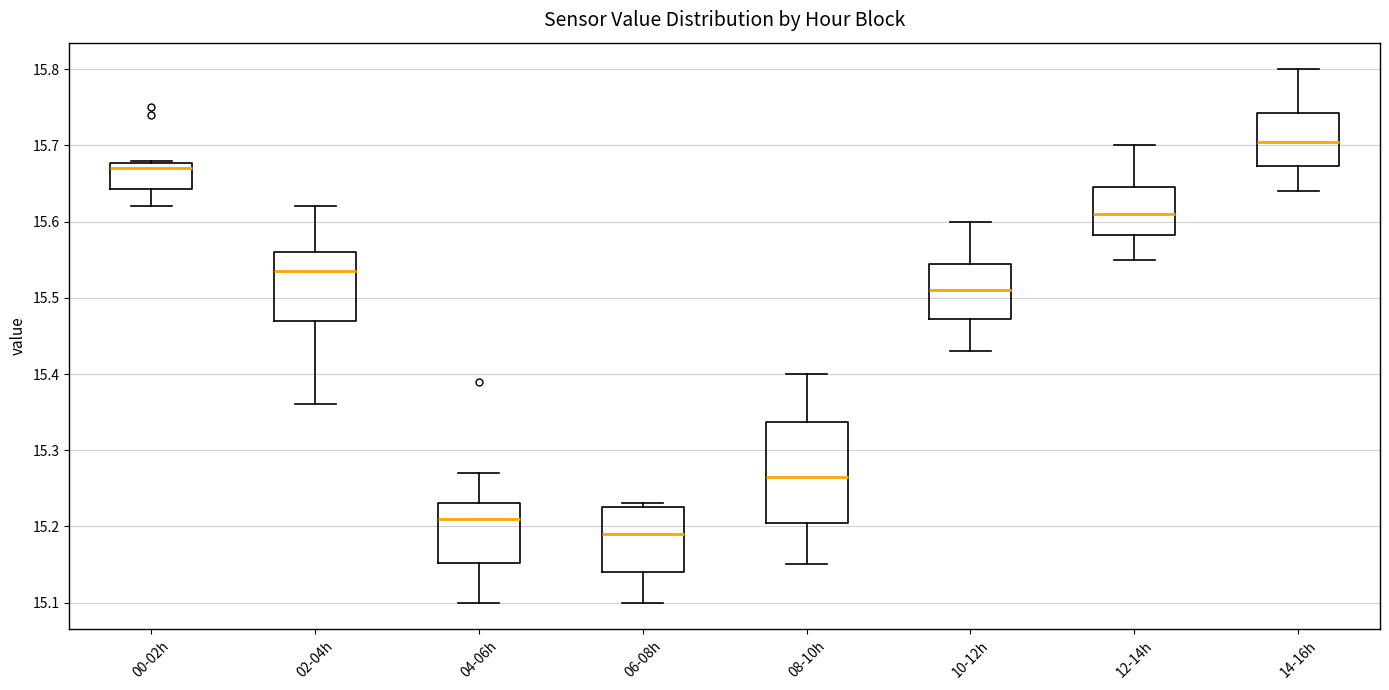

Where does the upper whisker of the box for 08-10h end on the y-axis? The values are not printed on the chart, so give them approximately, as read against the axis.

15.40